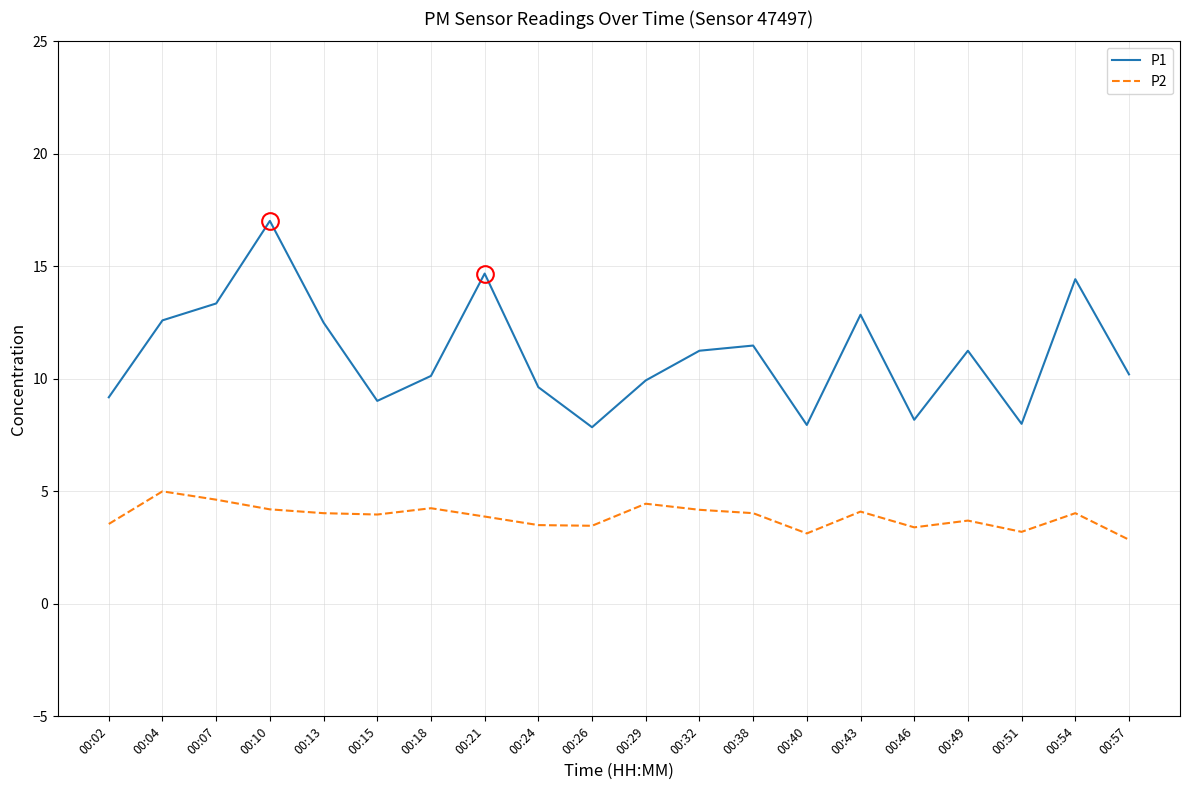

Does the chart have visible grid lines?

Yes